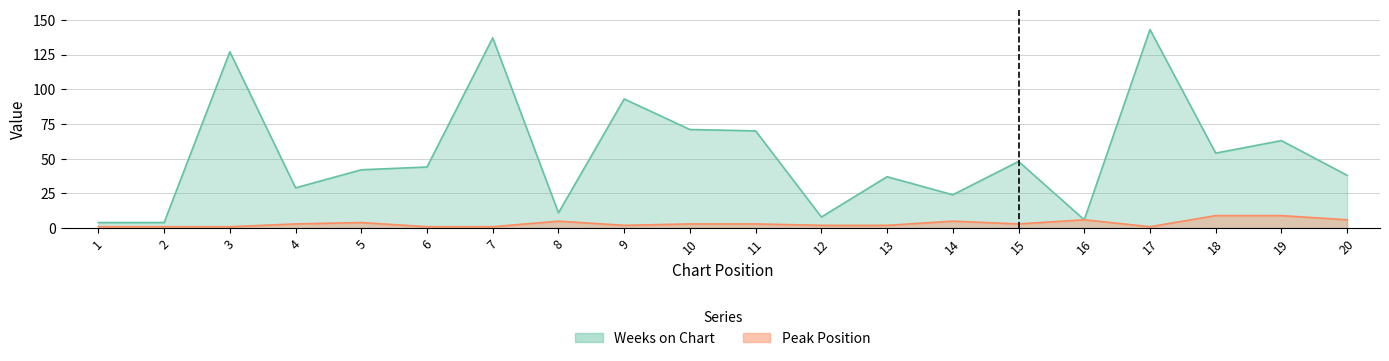

What value does the Peak Position series have at 12?

2